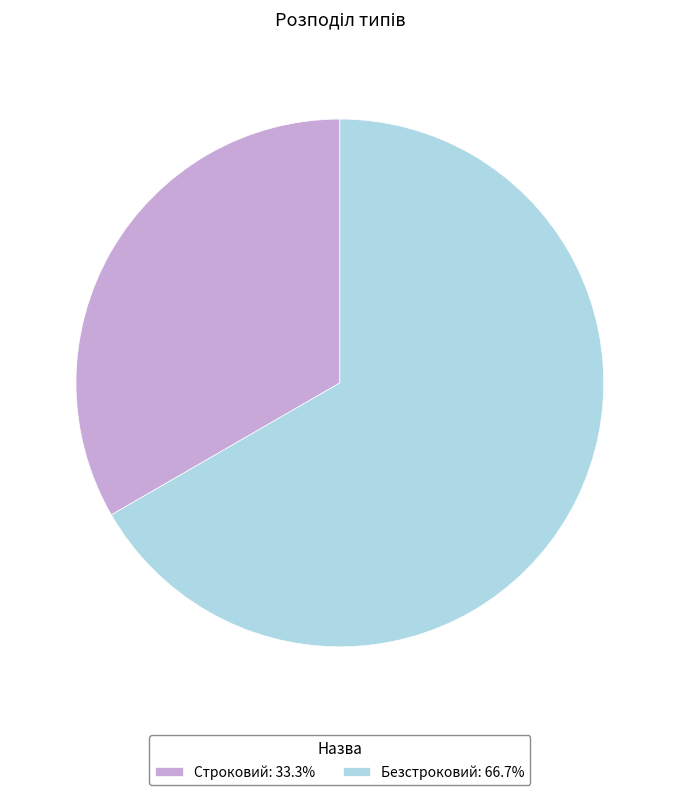

How many slices are in this pie chart?

2